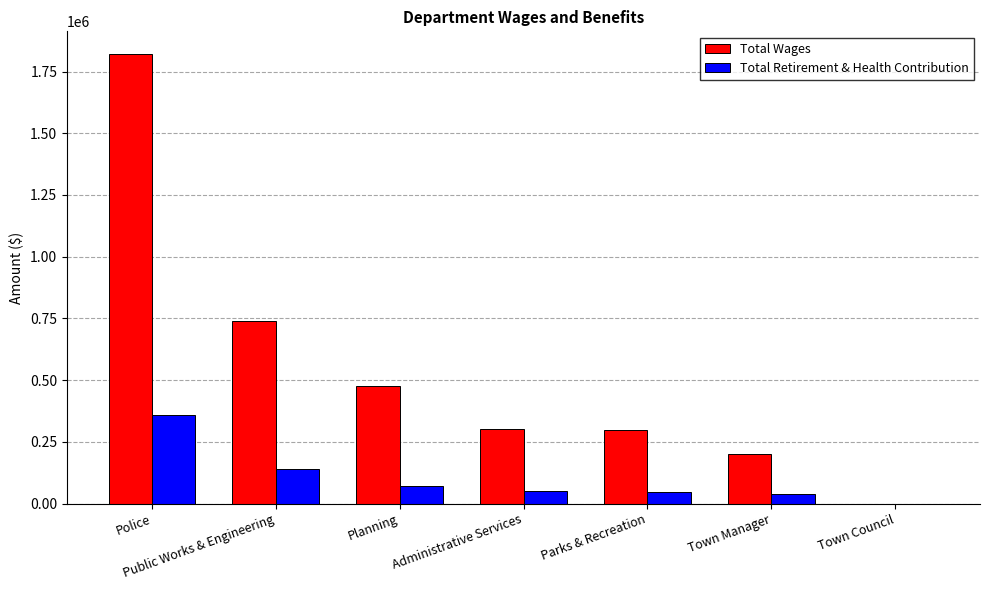

Which series has the largest range (max minus min)?

Total Wages